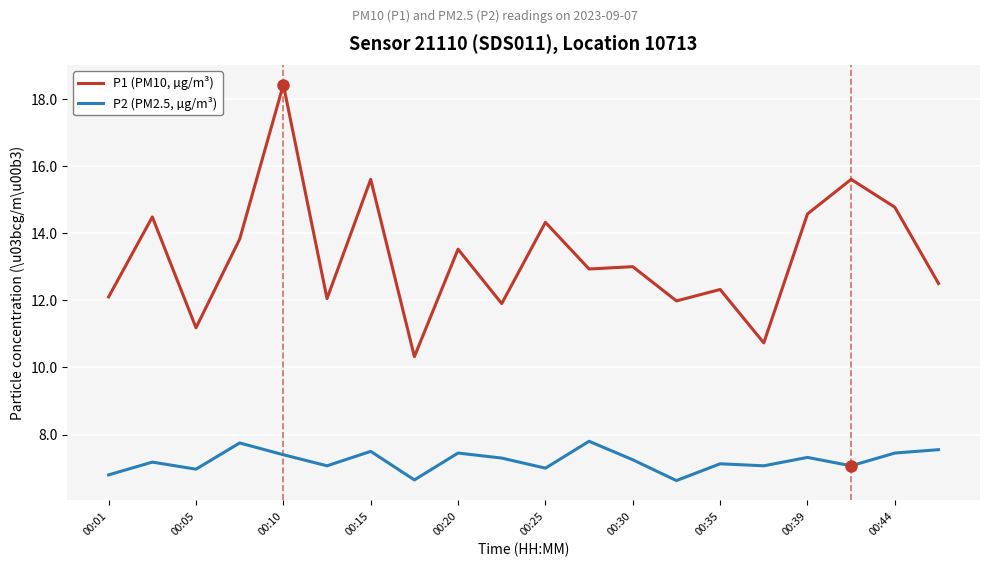

What is the highest value of the P1 (PM10, µg/m³) series?

18.4